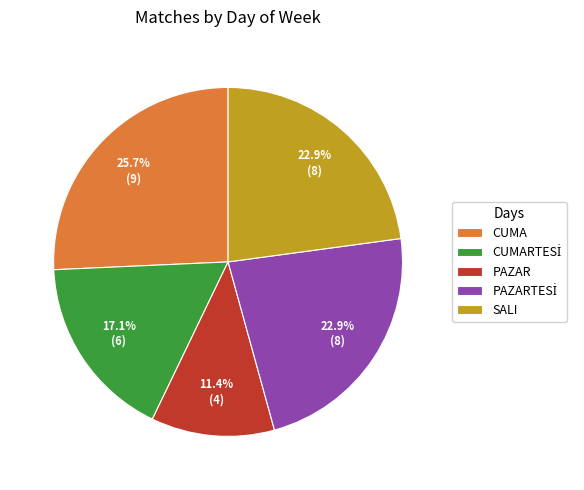

What percentage is the CUMA slice, to the nearest percent?

26%